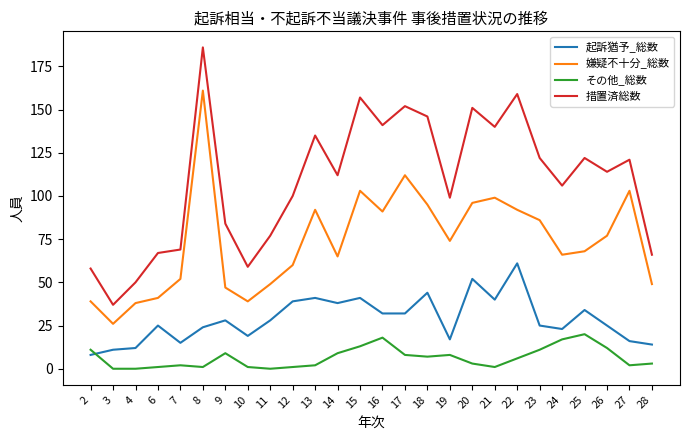

Where do その他_総数 and 起訴猶予_総数 first cross each other?

2 and 3